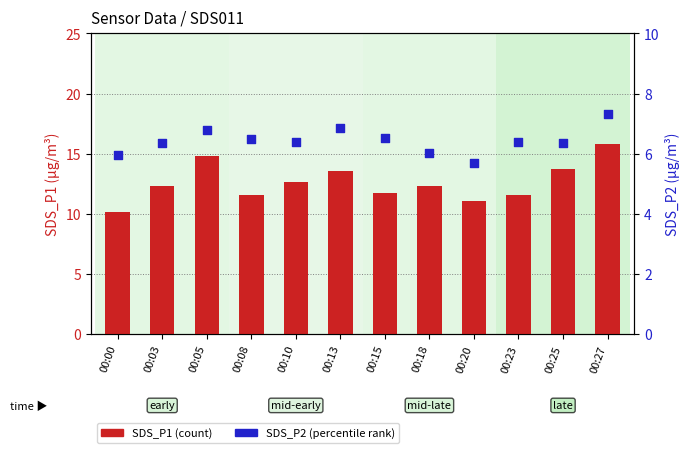

Which series has the widest spread of Y values?

SDS_P1